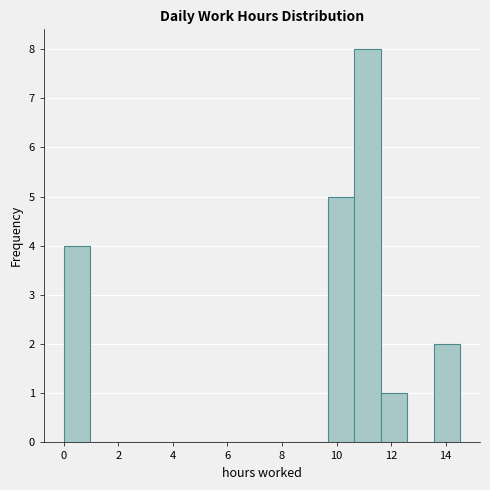

How tall is the bar that spans 11.6 to 12.6 on the x-axis? Neither the bar edges nor the heights are printed on the chart, so give them approximately, as read against the axes.

1